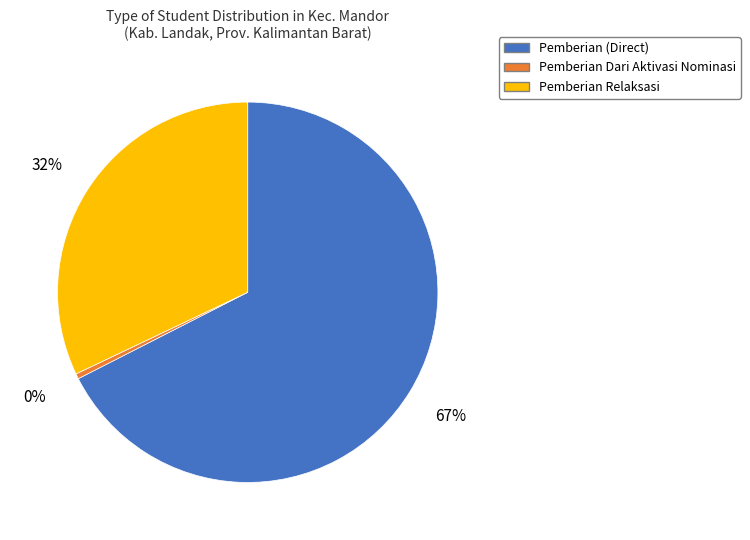

Count the number of slices in the pie.

3